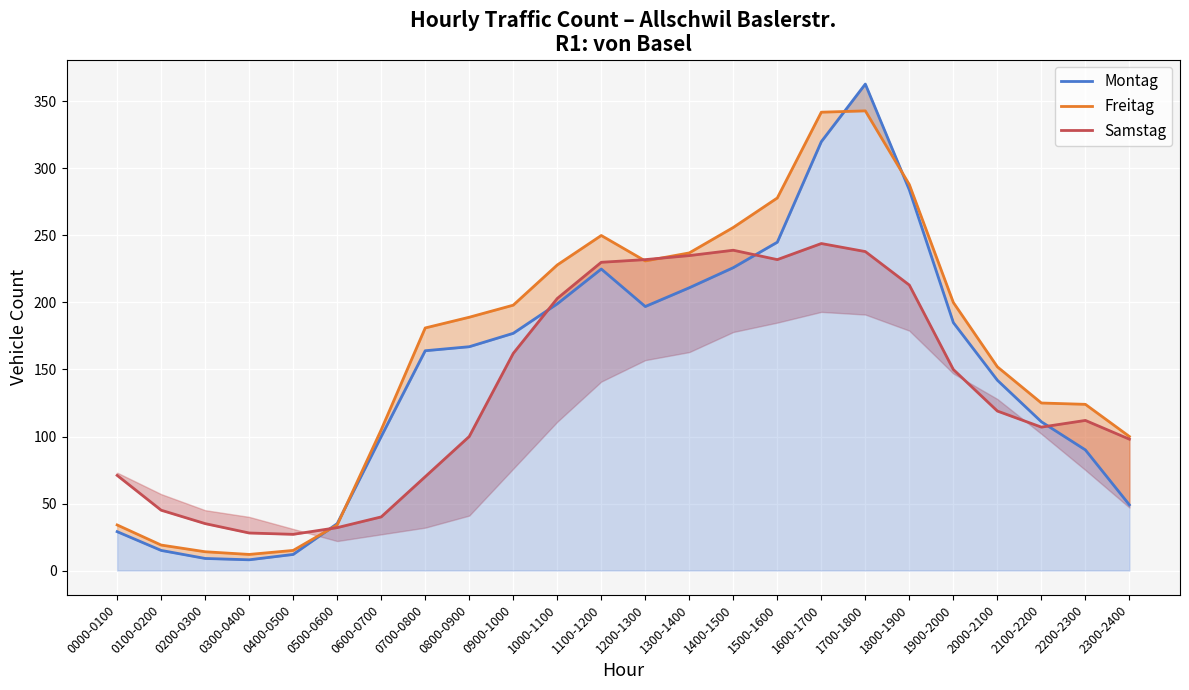

Where is the first local maximum for Samstag?

1400-1500